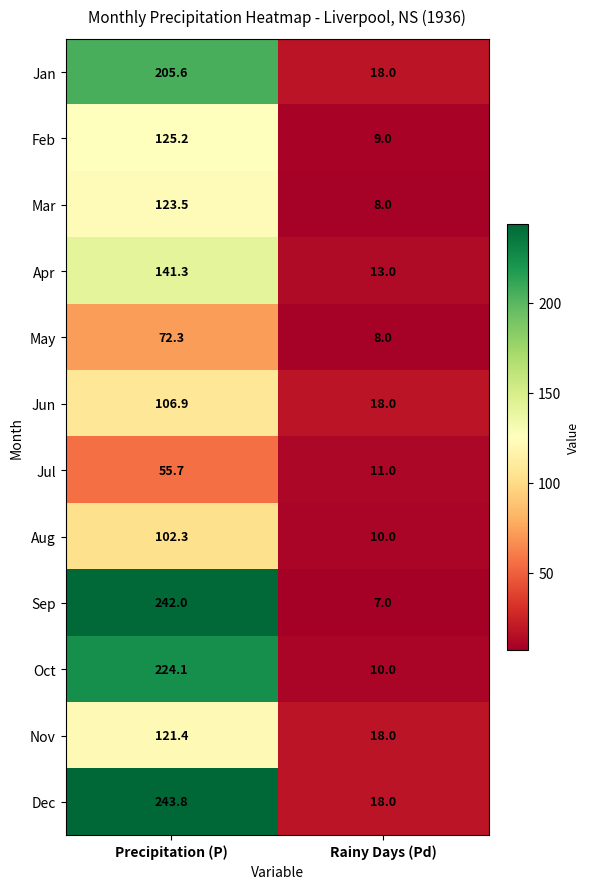

How many values in the Sep series are below 242?

1